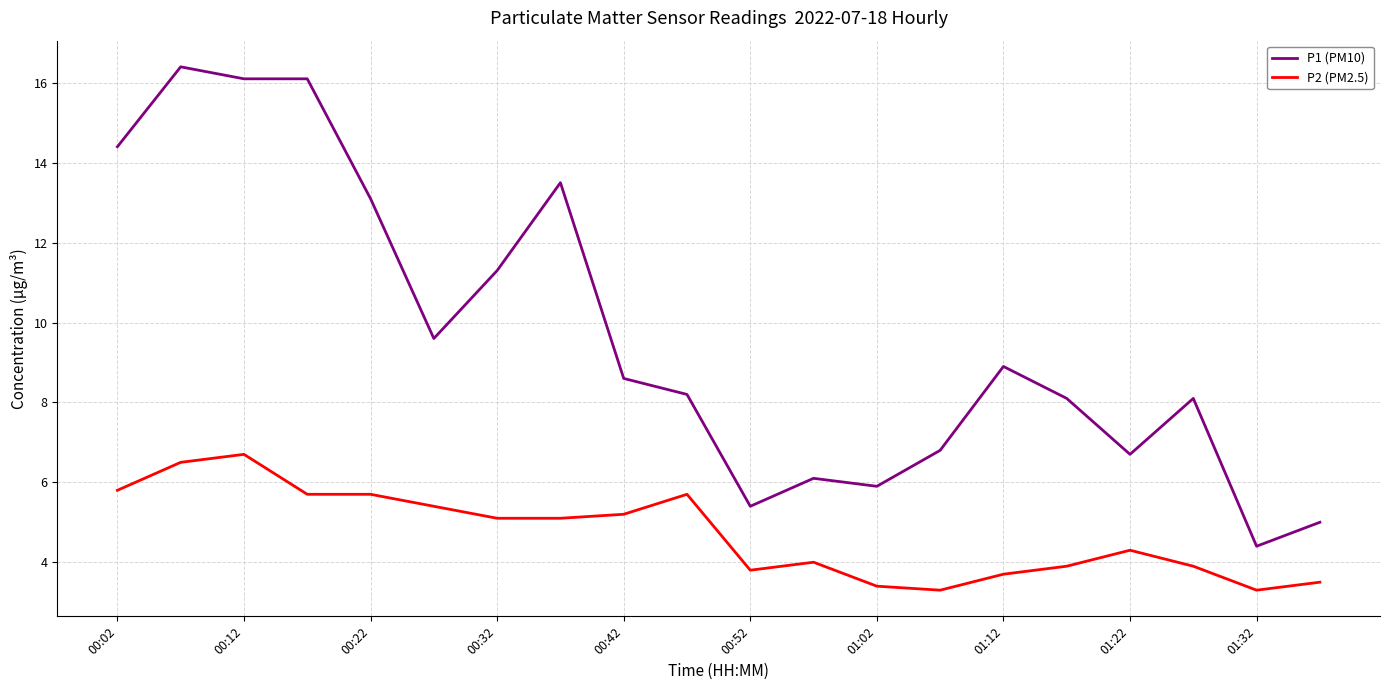

What is the difference between the maximum and minimum values in the P2 (PM2.5) series?

3.4